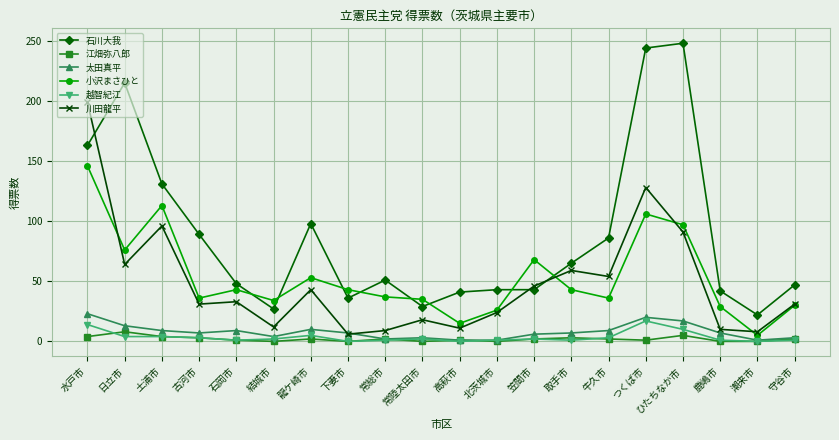

Which series changed the most between 北茨城市 and 笠間市?

小沢まさひと